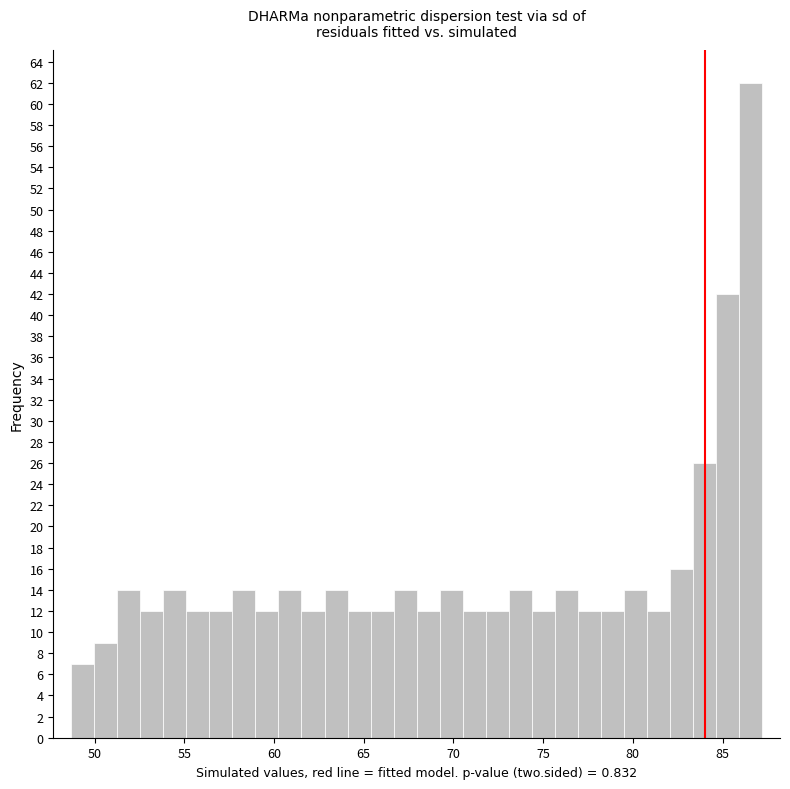

Read against the x-axis, roughly where is the centre of the tallest bar?

86.5